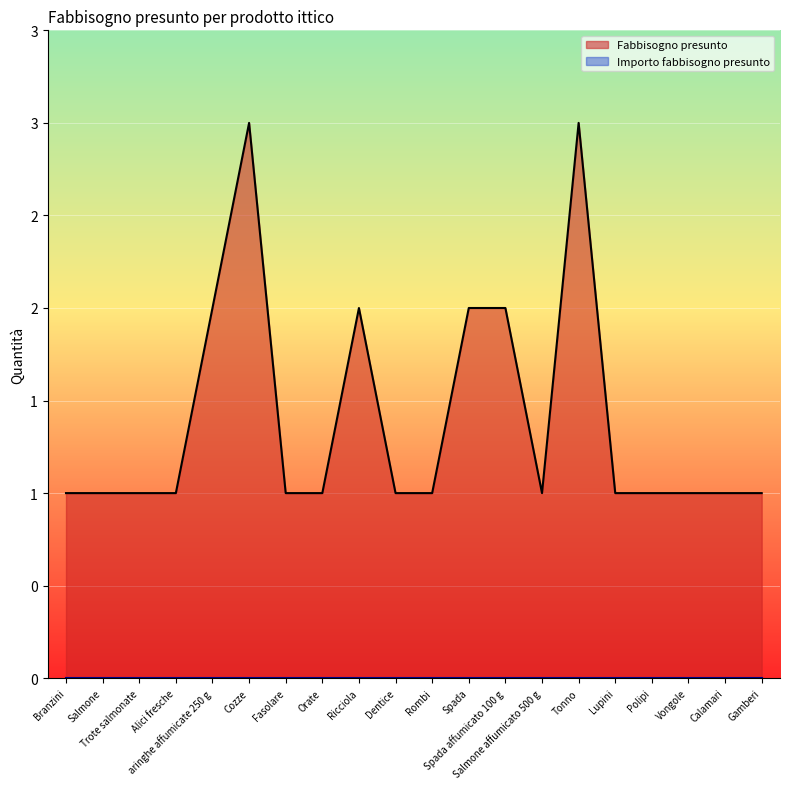

List the labels in order of value, smallest first.

Branzini, Salmone, Trote salmonate, Alici fresche, Fasolare, Orate, Dentice, Rombi, Salmone affumicato 500 g, Lupini, Polipi, Vongole, Calamari, Gamberi, aringhe affumicate 250 g, Ricciola, Spada, Spada affumicato 100 g, Cozze, Tonno